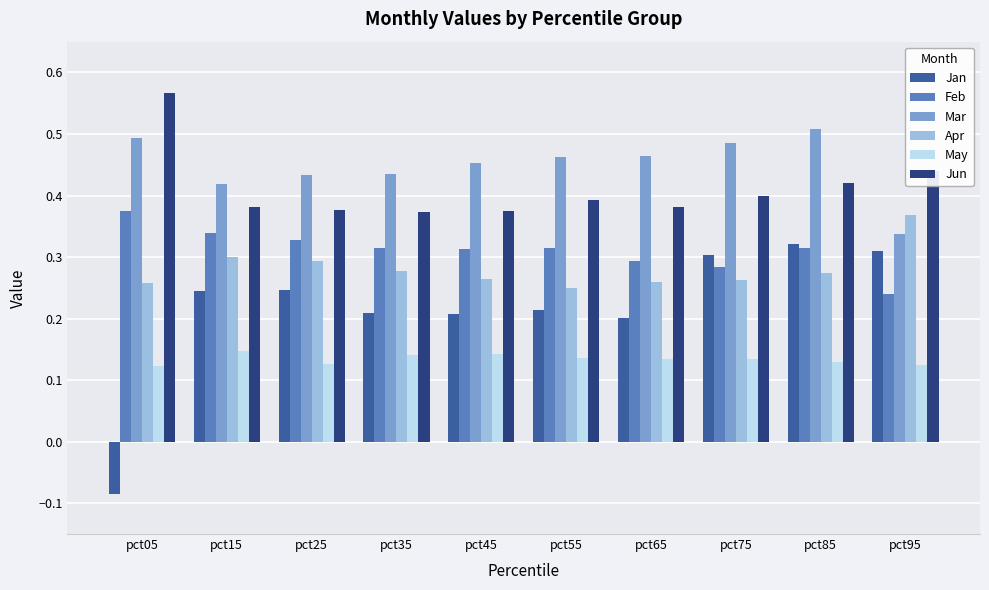

What is the total value across all series at pct05?

1.7